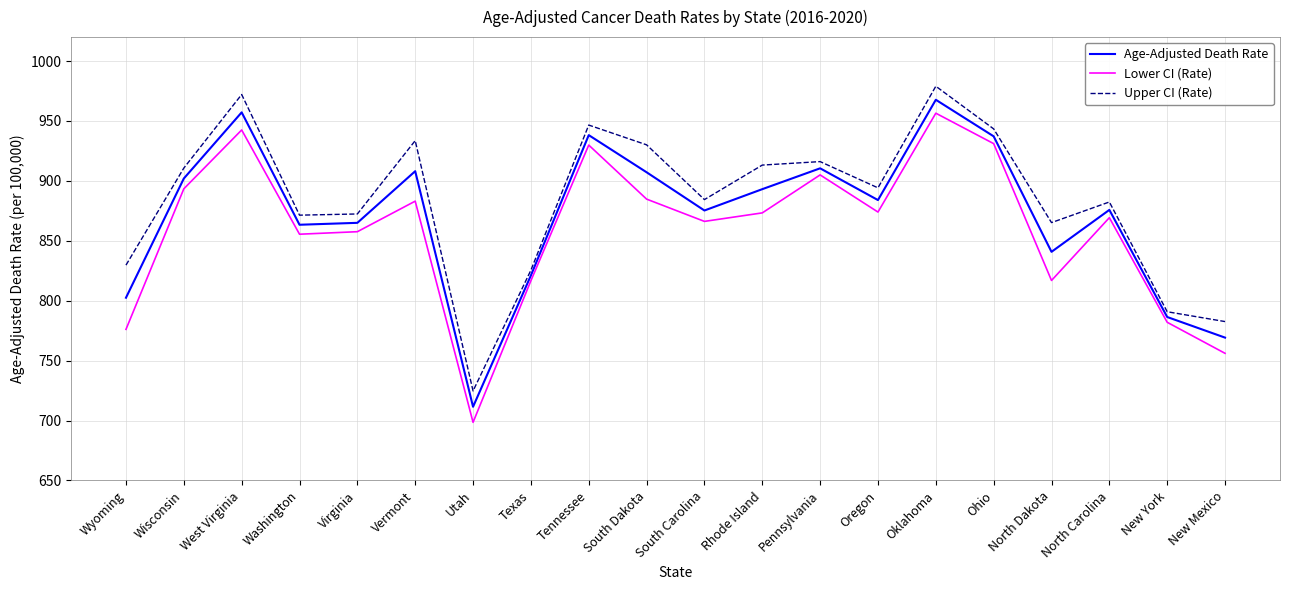

At which category does Lower CI (Rate) reach its first local peak?

West Virginia